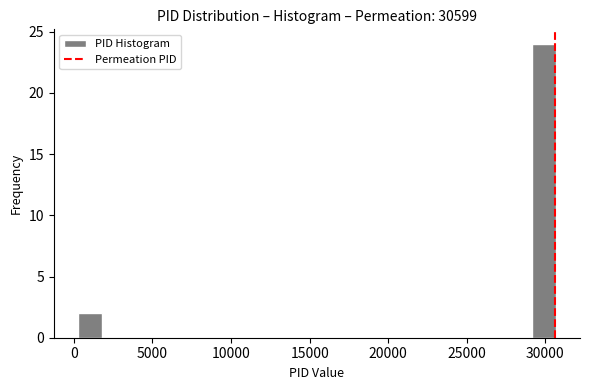

Around what value on the x-axis is the tallest bar? Give the approximate position of its centre, as read against the axis.

30000